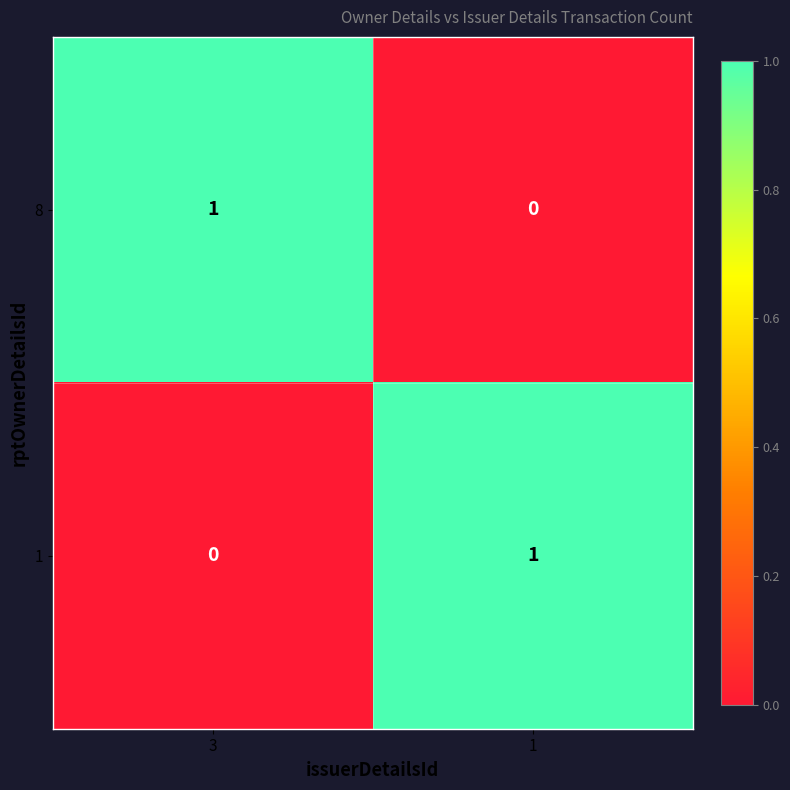

Reading left to right, list all the values displayed in this chart.

8: 1	0
1: 0	1